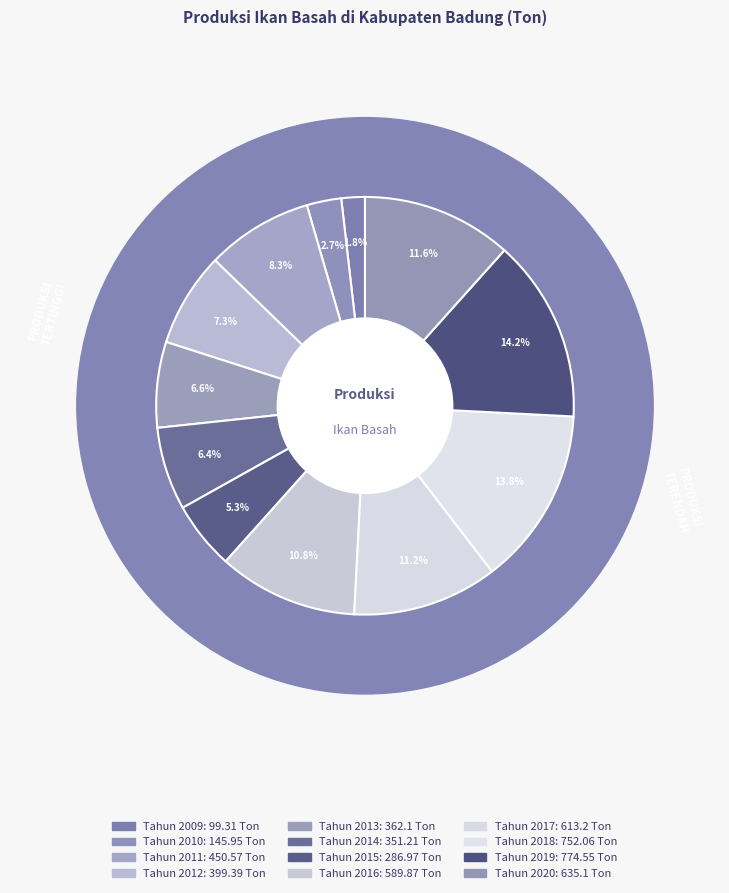

Is Tahun 2016 the majority of the pie?

No